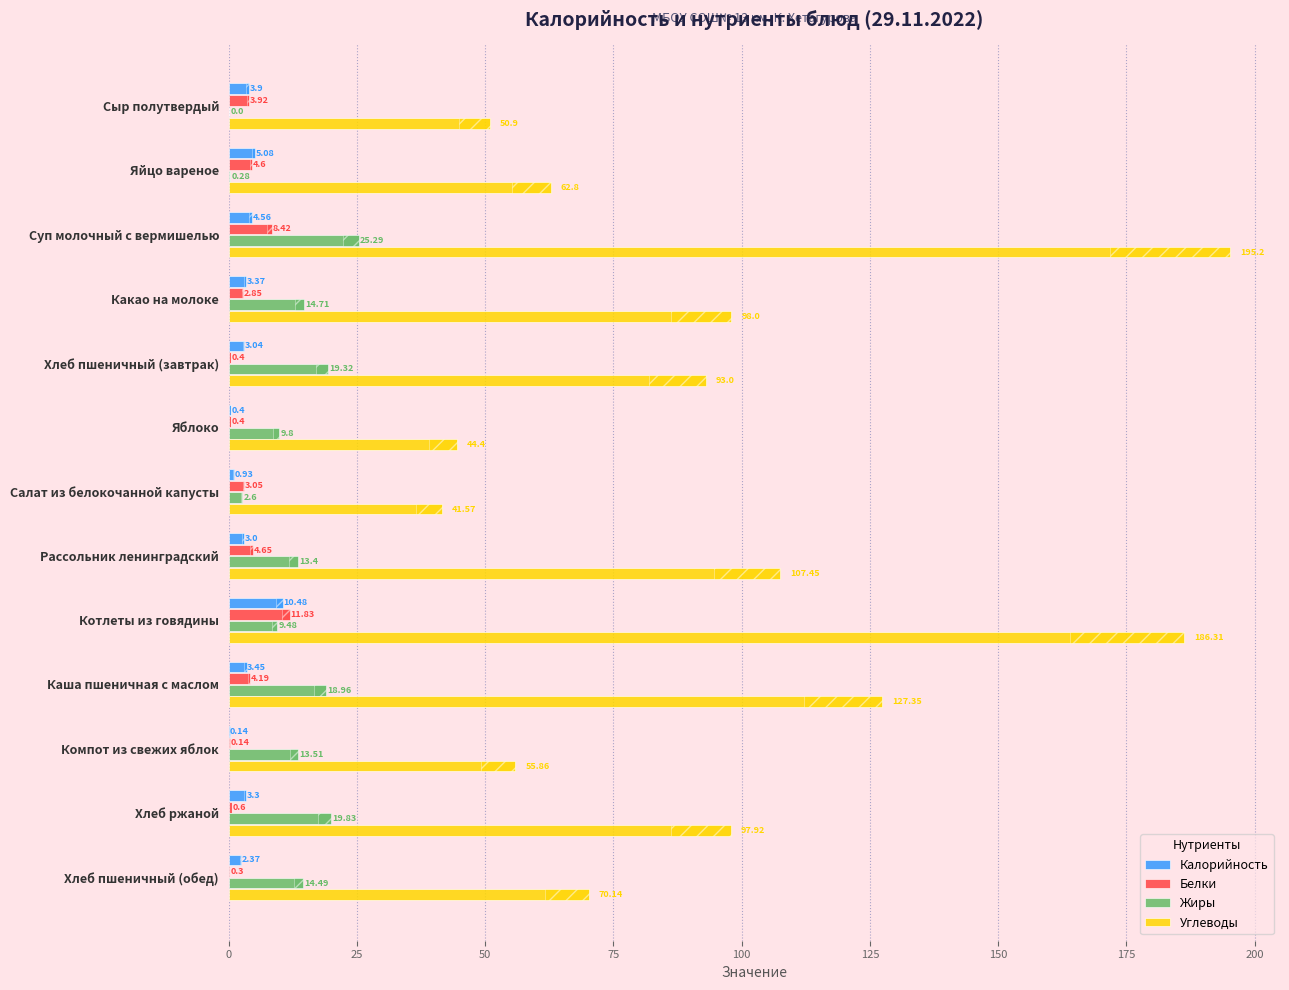

Rank the series at Рассольник ленинградский from lowest to highest value.

Калорийность, Белки, Жиры, Углеводы